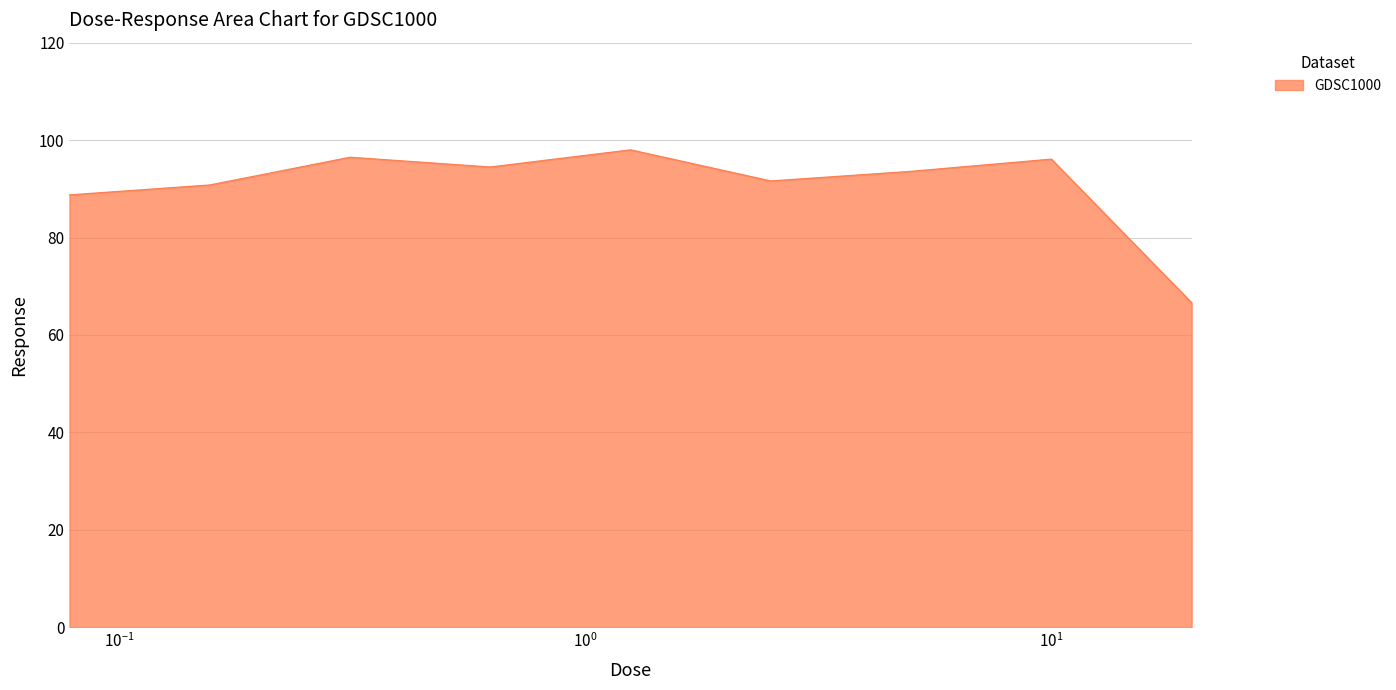

What is the maximum value shown in the chart?

98.0